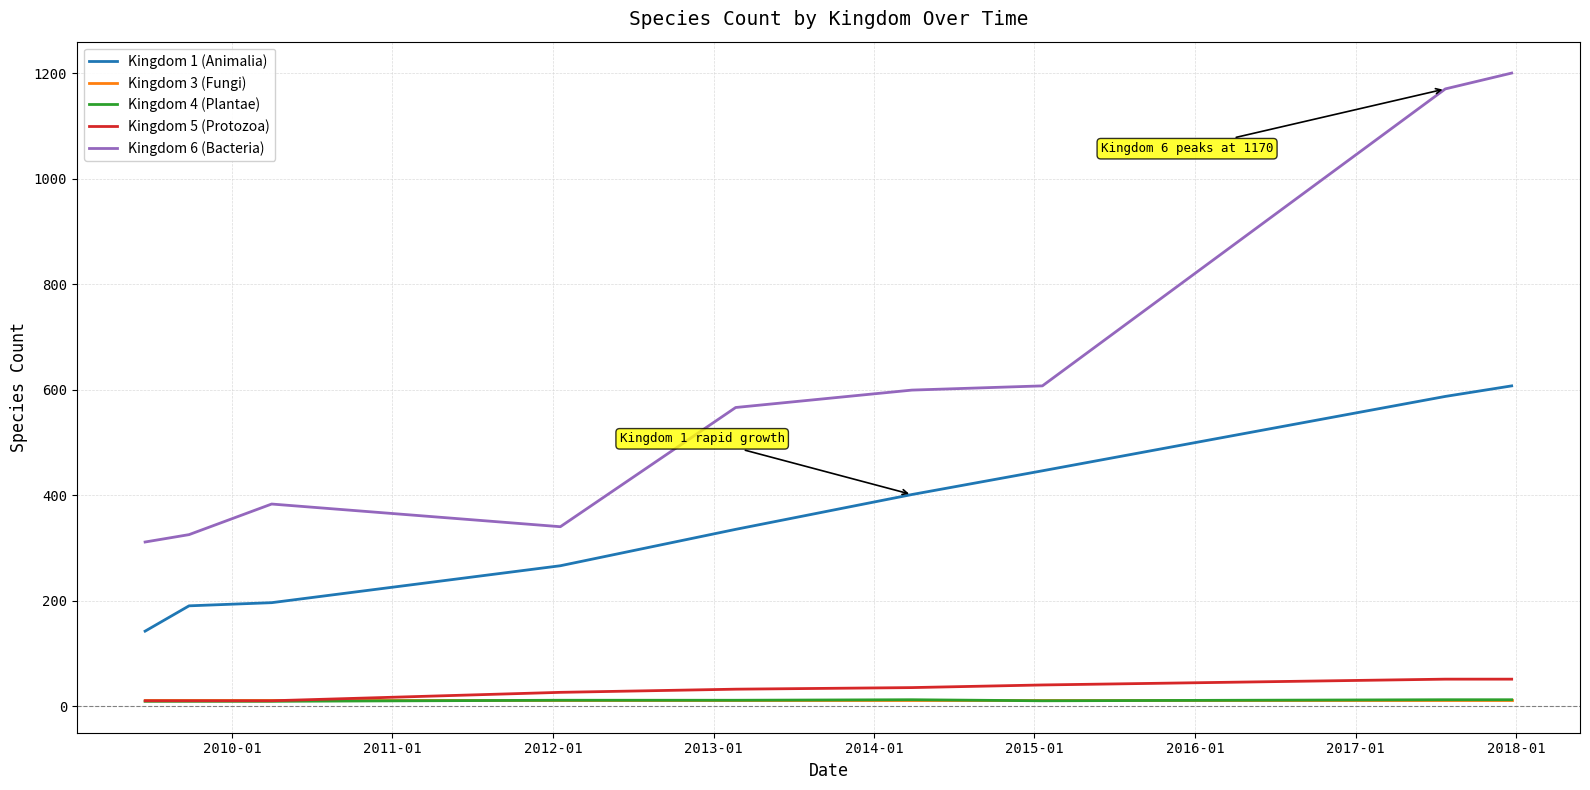

True or false: Kingdom 6 (Bacteria) and Kingdom 1 (Animalia) cross at least once.

False